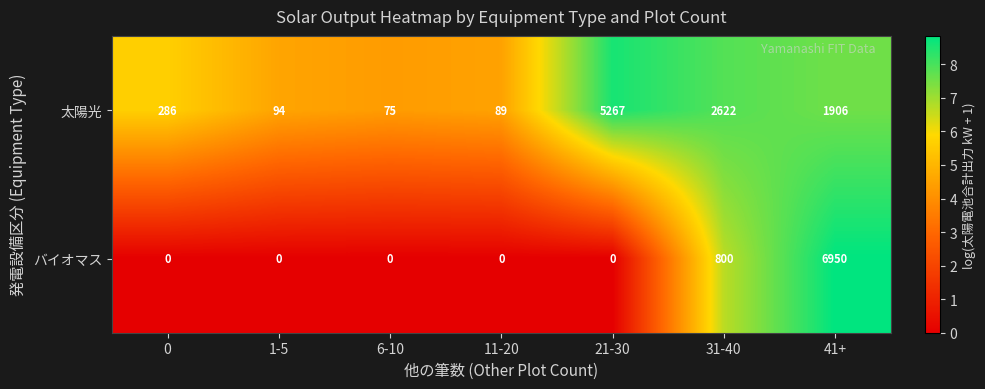

What is the difference between the highest and lowest values at 41+?

5044